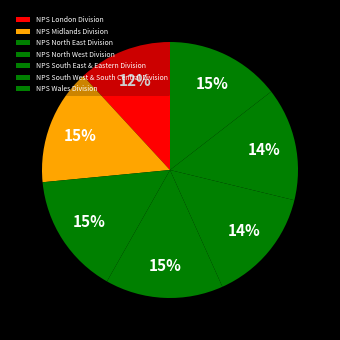

To the nearest percent, what portion does NPS Wales Division represent?

15%